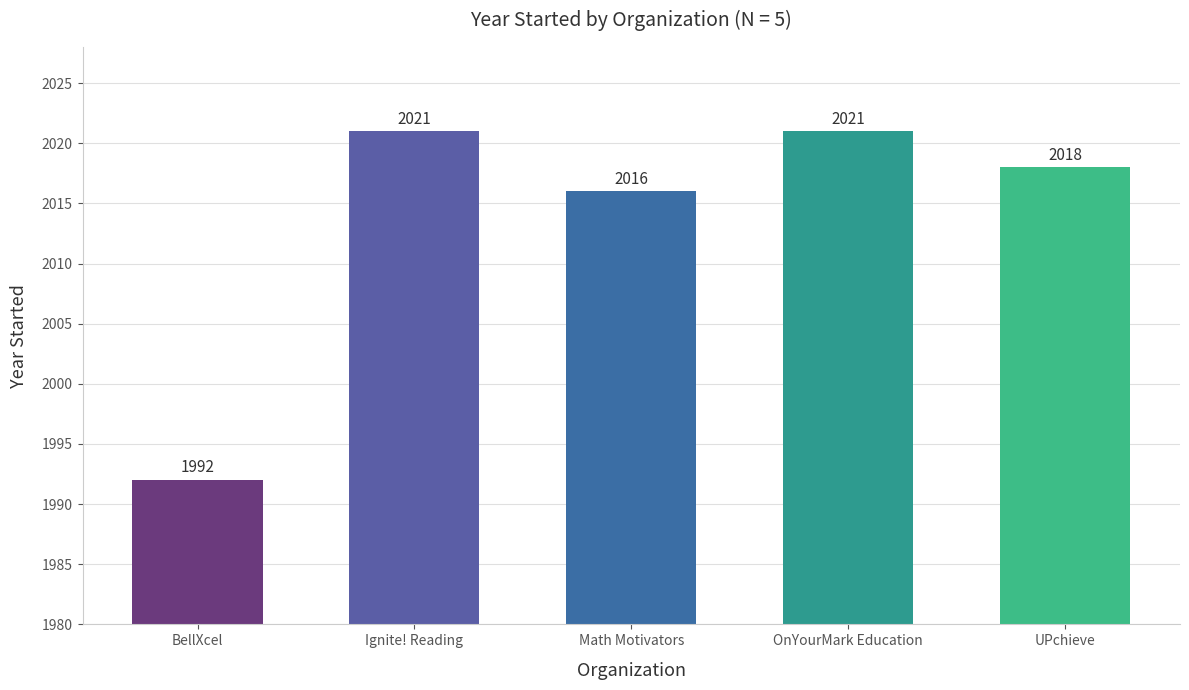

What is the maximum value shown in the chart?

2021